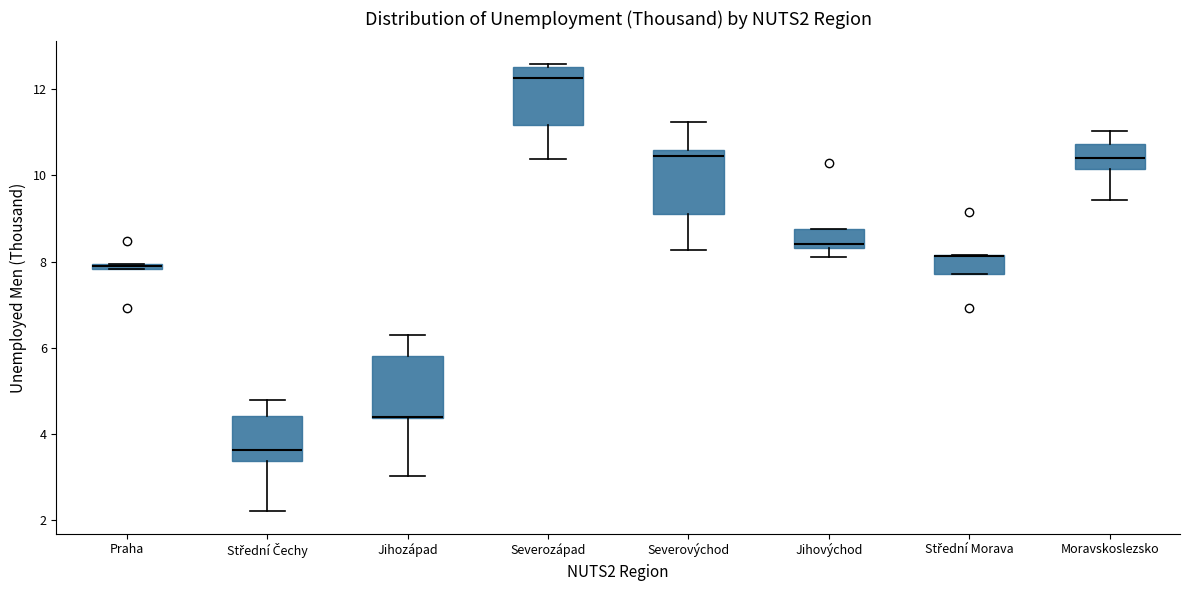

Where is the upper edge of the box for Střední Morava on the y-axis? The values are not printed on the chart, so give them approximately, as read against the axis.

8.2